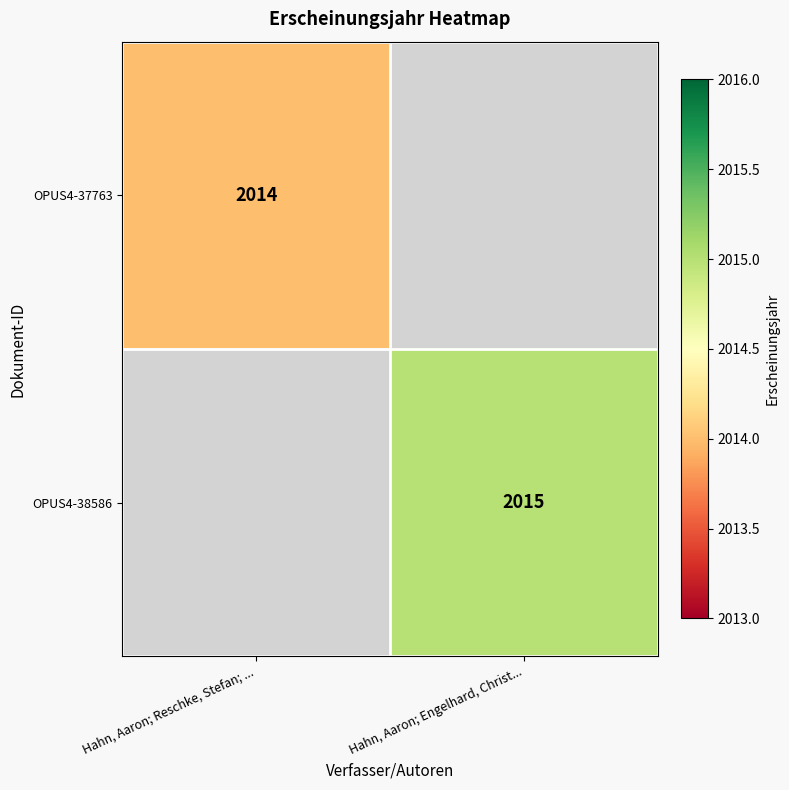

Which has a higher value, Hahn, Aaron; Engelhard, Christ... or Hahn, Aaron; Reschke, Stefan; ...?

Hahn, Aaron; Reschke, Stefan; ...